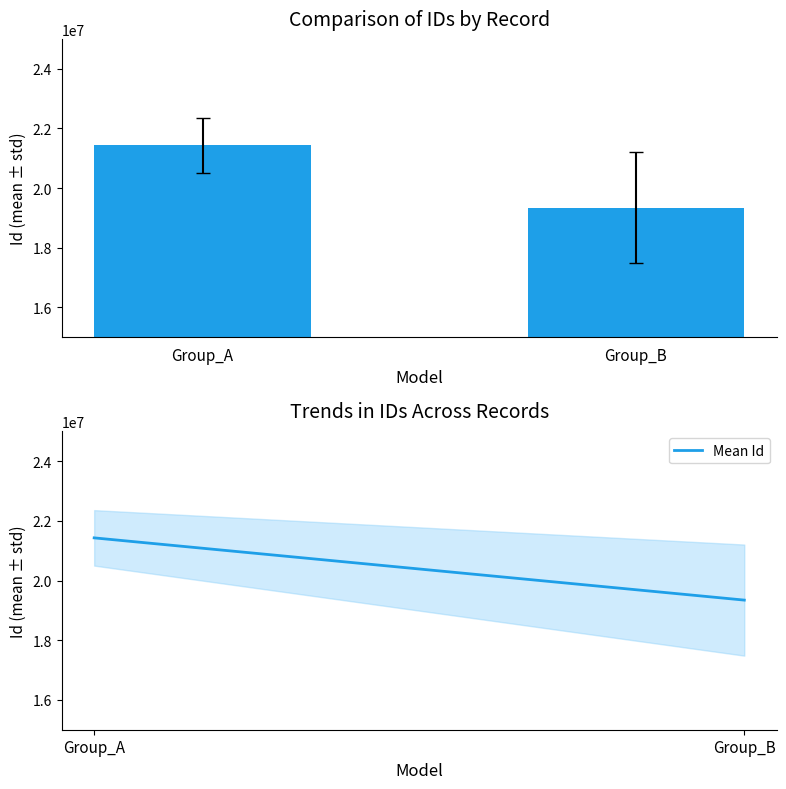

Reading left to right, extract all data points from this chart.

Id: Group_A=21430954.8	Group_B=19344660.2
Mean Id: Group_A=21430954.8	Group_B=19344660.2